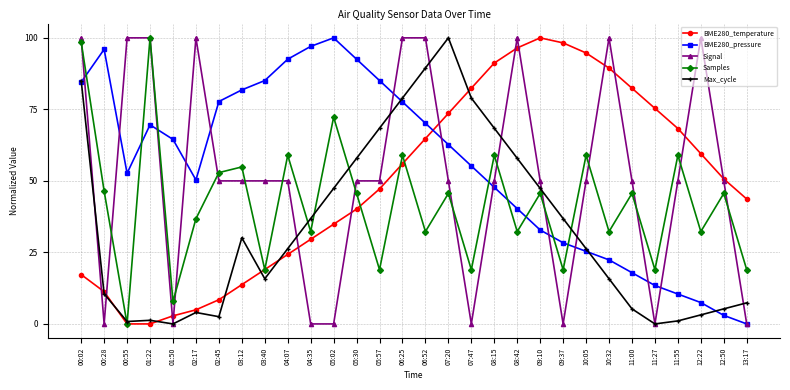

What are all the series names shown in the legend?

BME280_temperature, BME280_pressure, Signal, Samples, Max_cycle